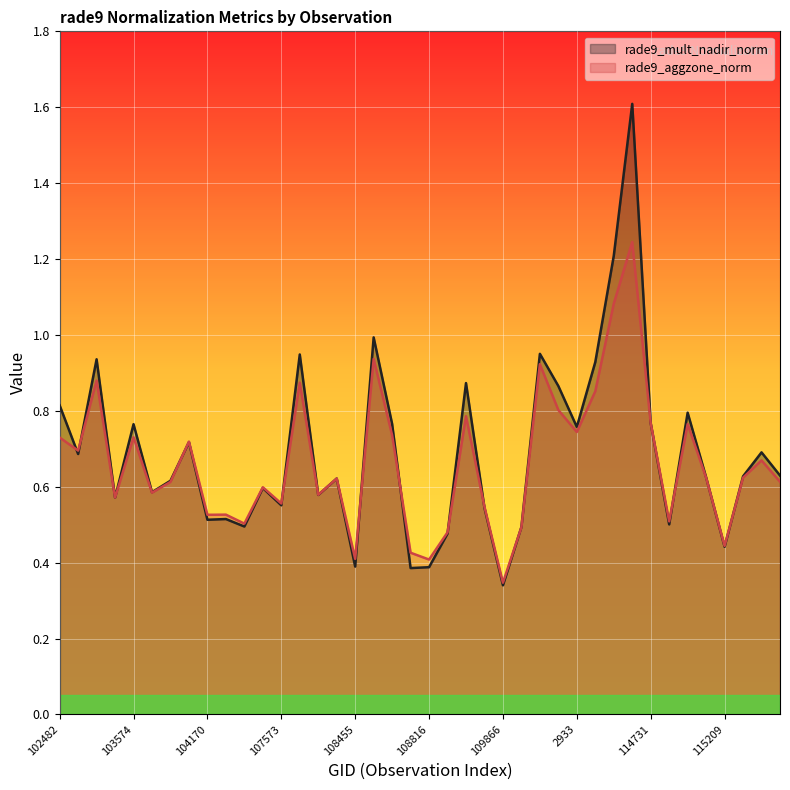

At which label does rade9_mult_nadir_norm reach its peak?

114496